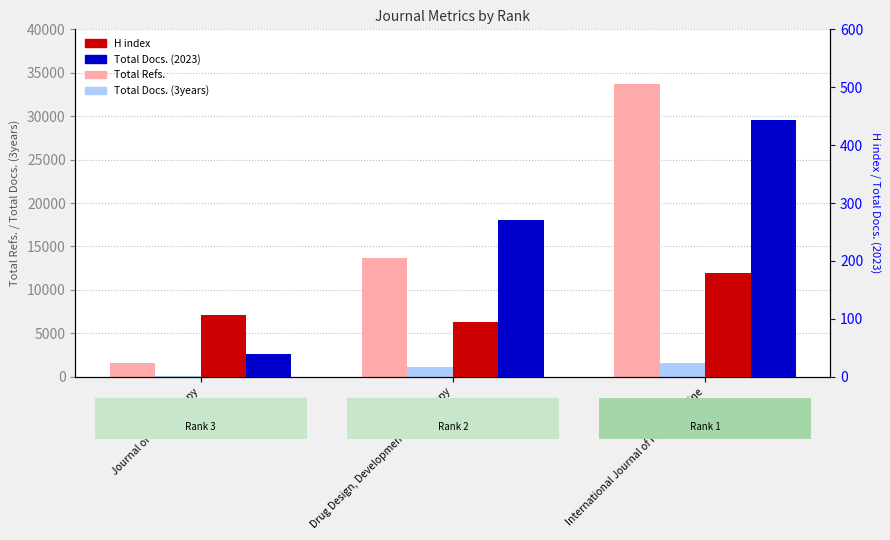

Does the chart contain stacked bars?

No